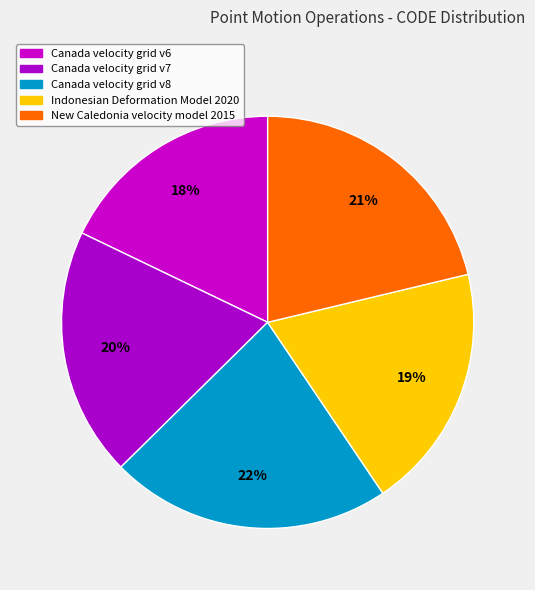

To the nearest percent, what is the combined percentage of Canada velocity grid v7 and Indonesian Deformation Model 2020?

39%